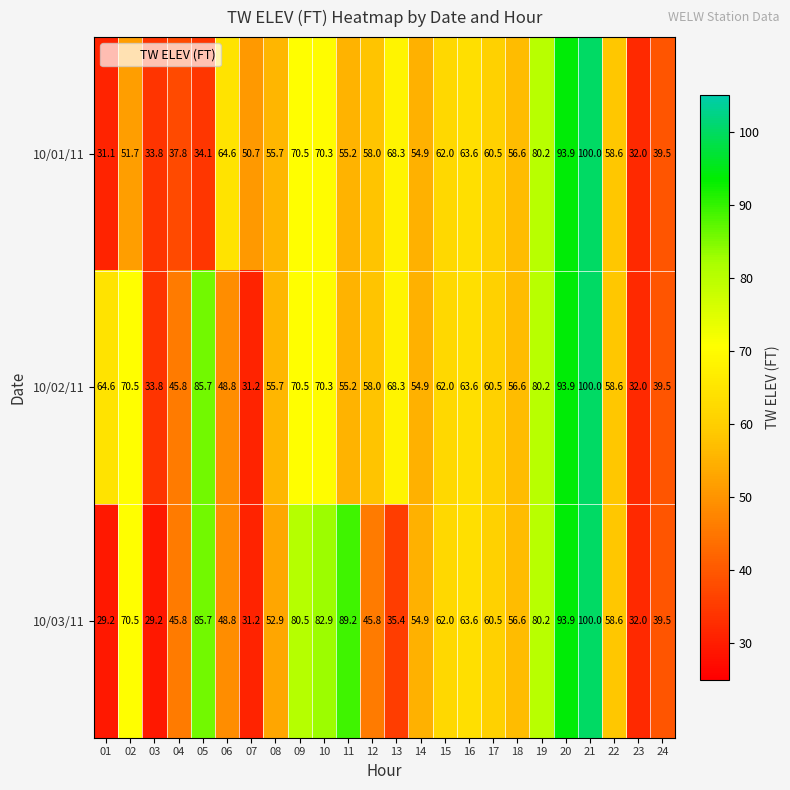

Read the 10/02/11 value at 02.

70.5